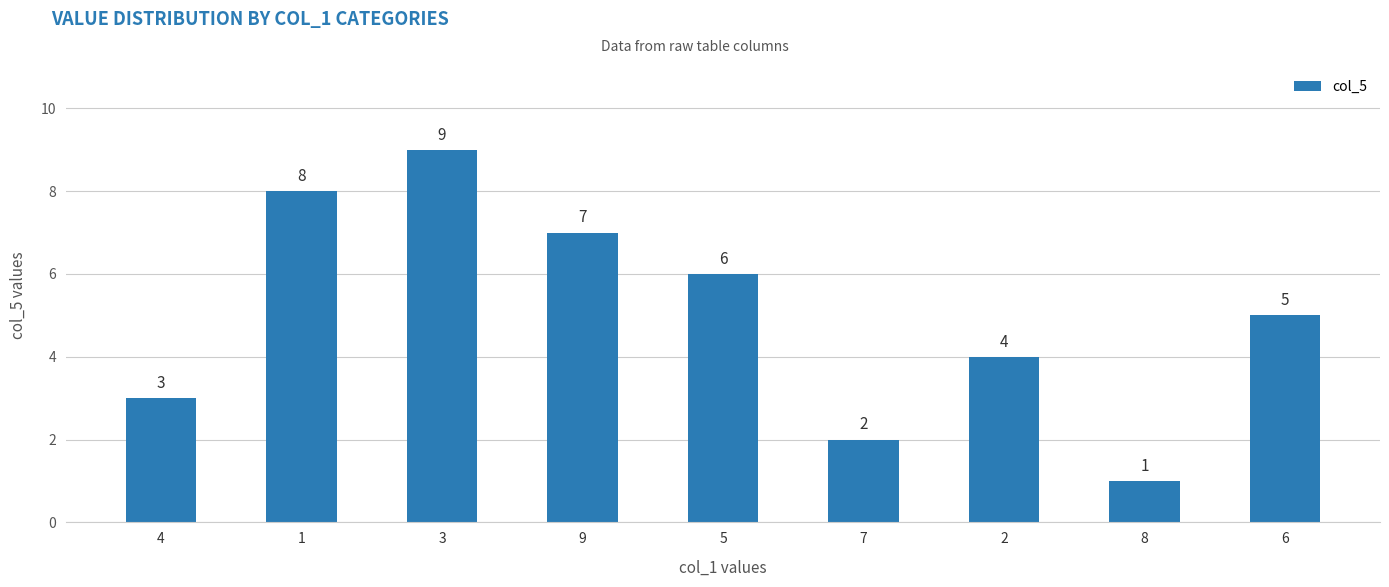

What is the label of the 2nd bar from the right?

8